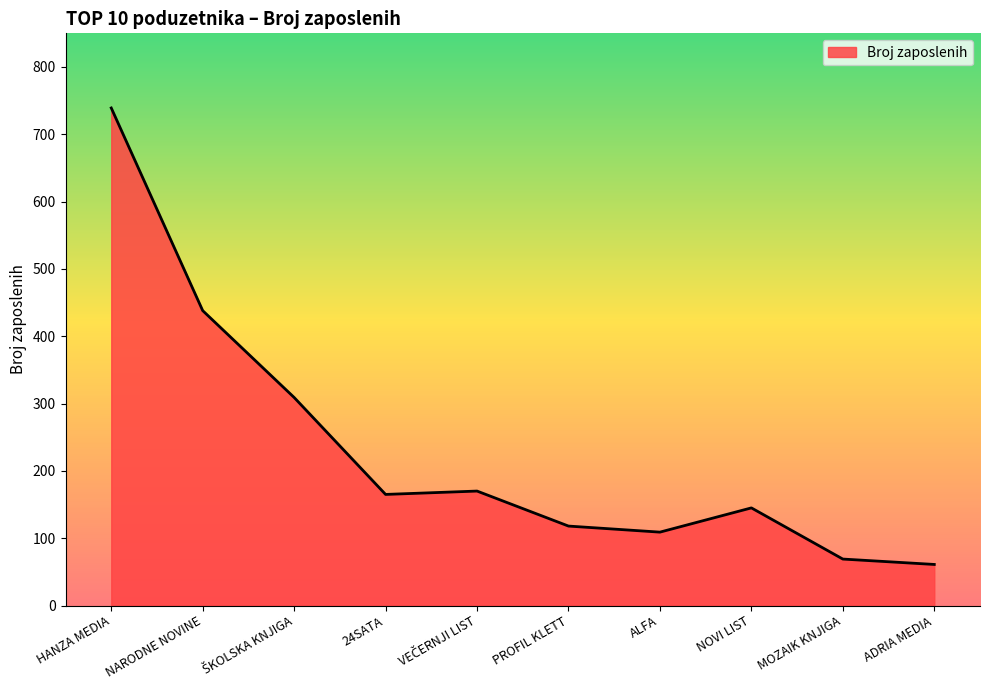

Which category has the highest value across all series?

HANZA MEDIA